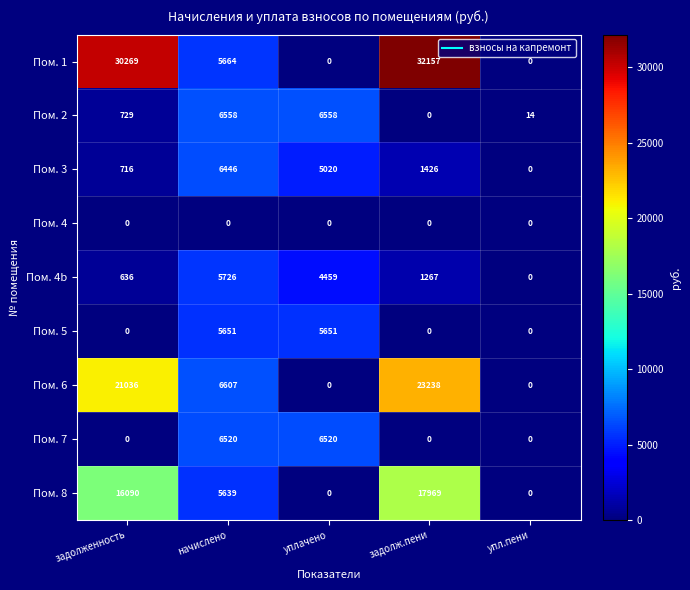

What is the difference between the highest and lowest values at уплачено?

6558